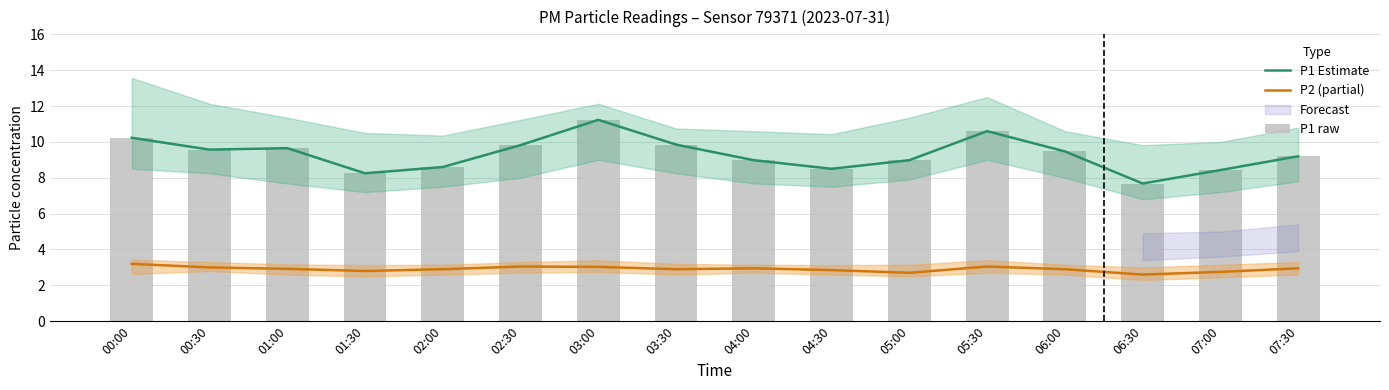

List the labels in order of P1 raw value, smallest first.

06:30, 01:30, 07:00, 04:30, 02:00, 04:00, 05:00, 07:30, 06:00, 00:30, 01:00, 02:30, 03:30, 00:00, 05:30, 03:00